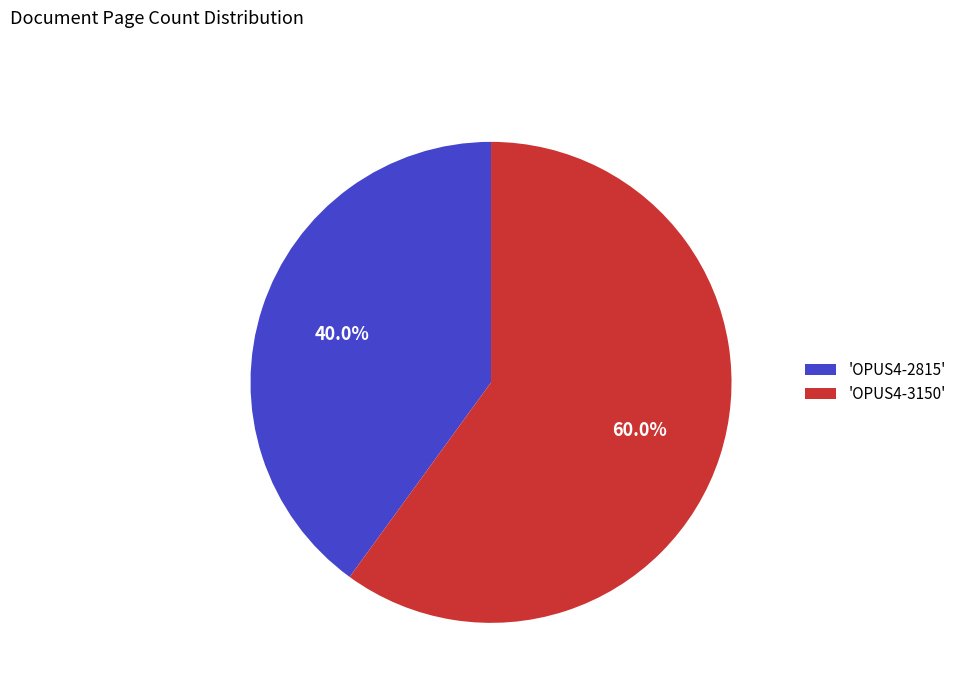

What is the largest slice in the pie chart?

'OPUS4-3150'